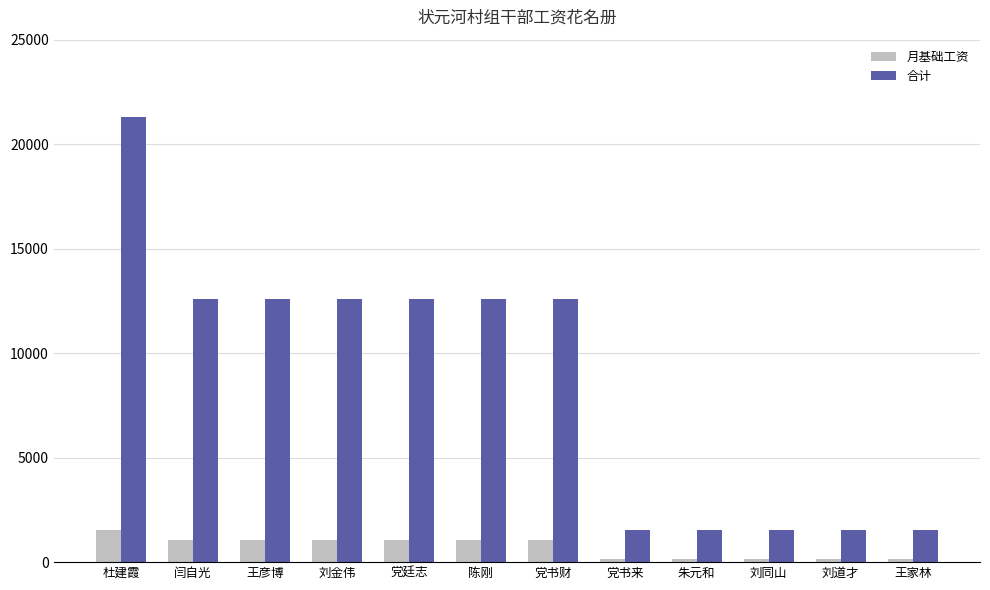

How many data points does each series have?

12